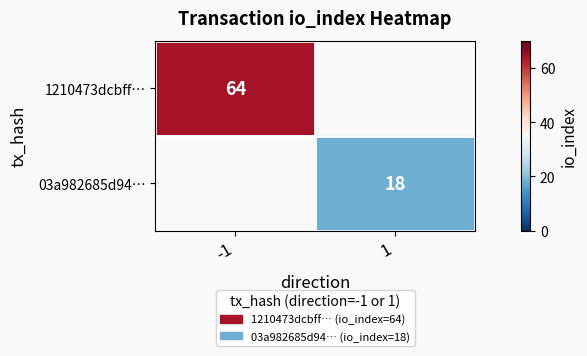

The value of 03a982685d94… at 1 is 32. True or false?

False